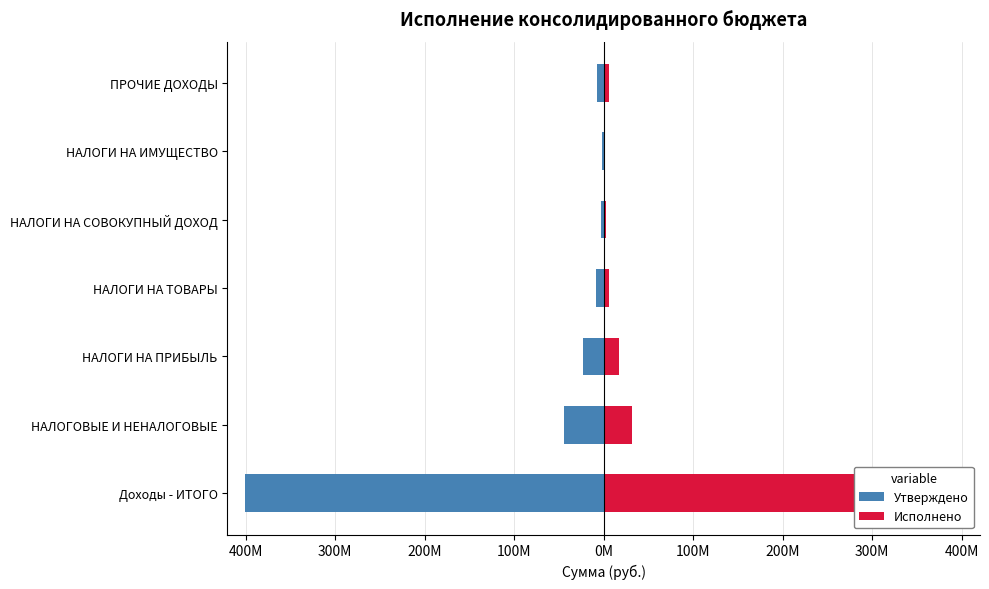

How many bars are there in total?

14